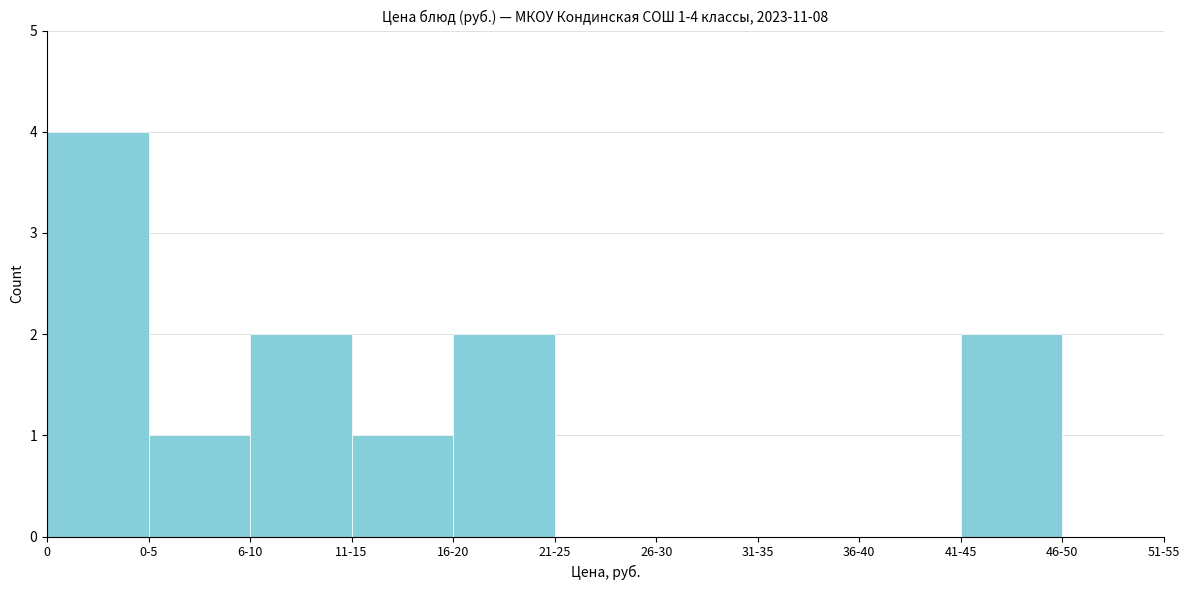

Reading left to right, list all the values displayed in this chart.

0=4	0-5=1	6-10=2	11-15=1	16-20=2	21-25=0	26-30=0	31-35=0	36-40=0	41-45=2	46-50=0